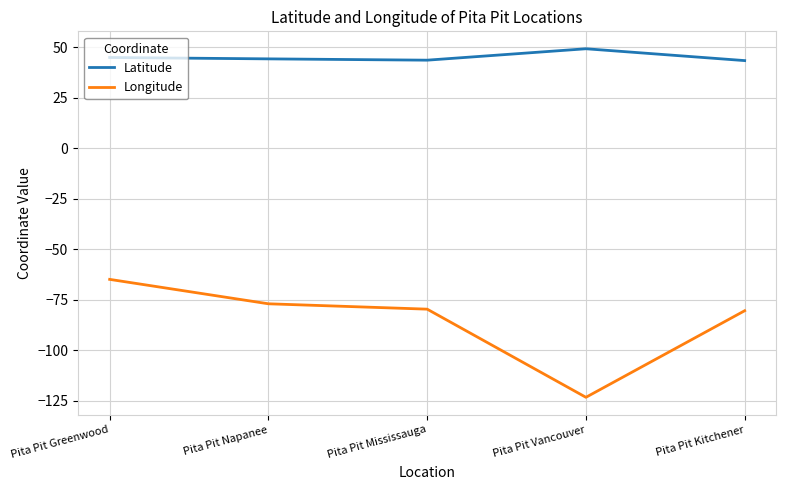

Rank the series by their average value, from lowest to highest.

Longitude, Latitude